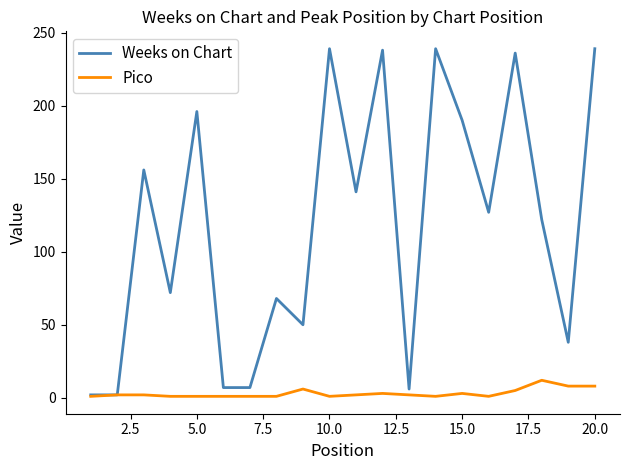

What is the difference between the second highest and minimum values in the Weeks on Chart series?

237